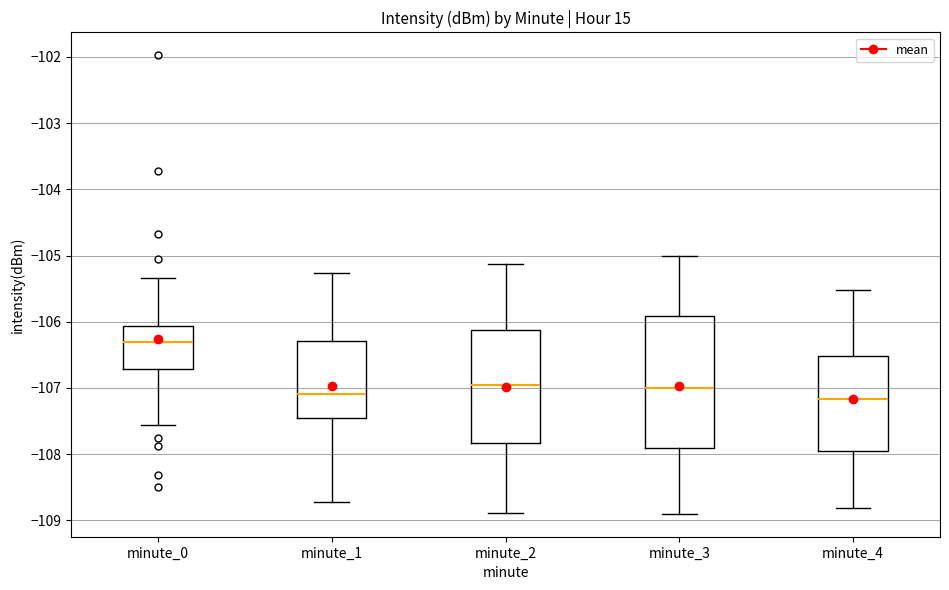

Comparing the boxes themselves (not the whiskers), which one is the tallest?

minute_3